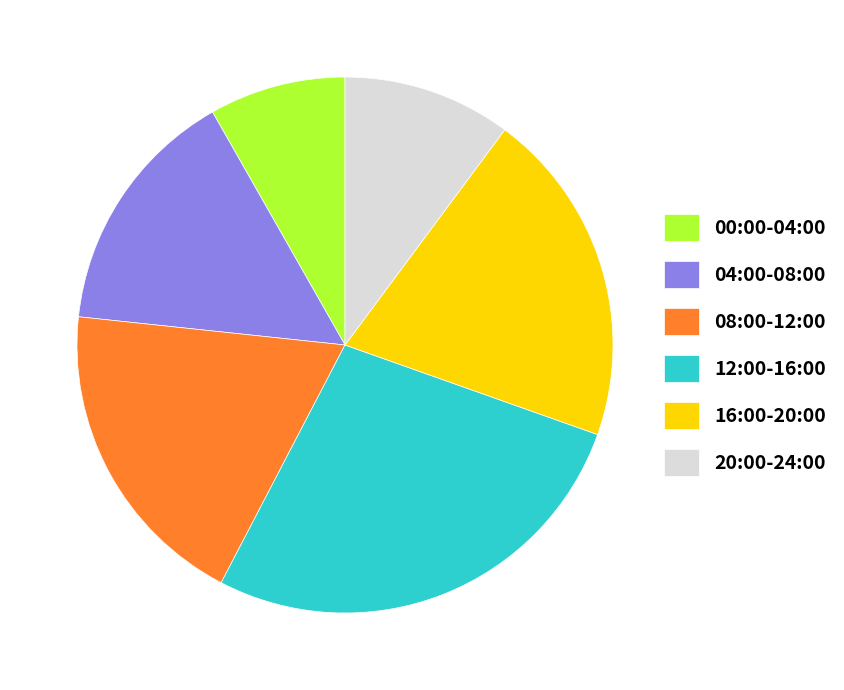

True or false: 04:00-08:00 accounts for 15% of the total.

True